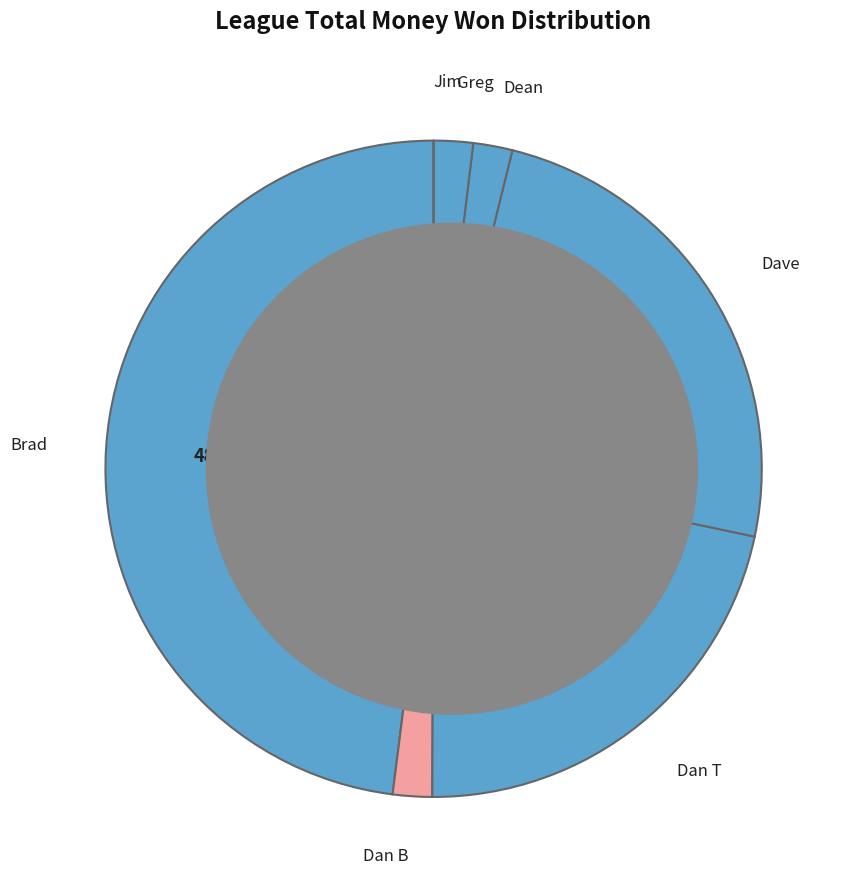

What is the smallest slice in the pie chart?

Jim